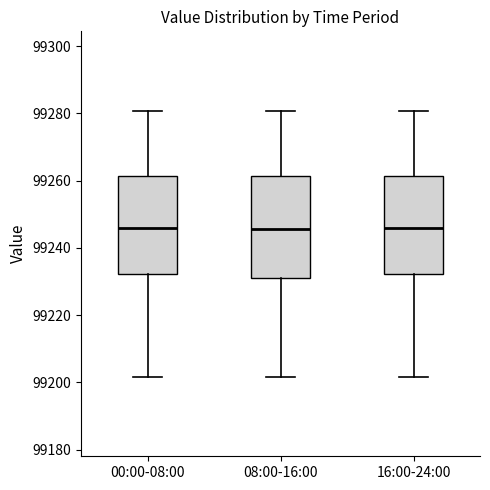

Where is the upper edge of the box for 00:00-08:00 on the y-axis? The values are not printed on the chart, so give them approximately, as read against the axis.

99262